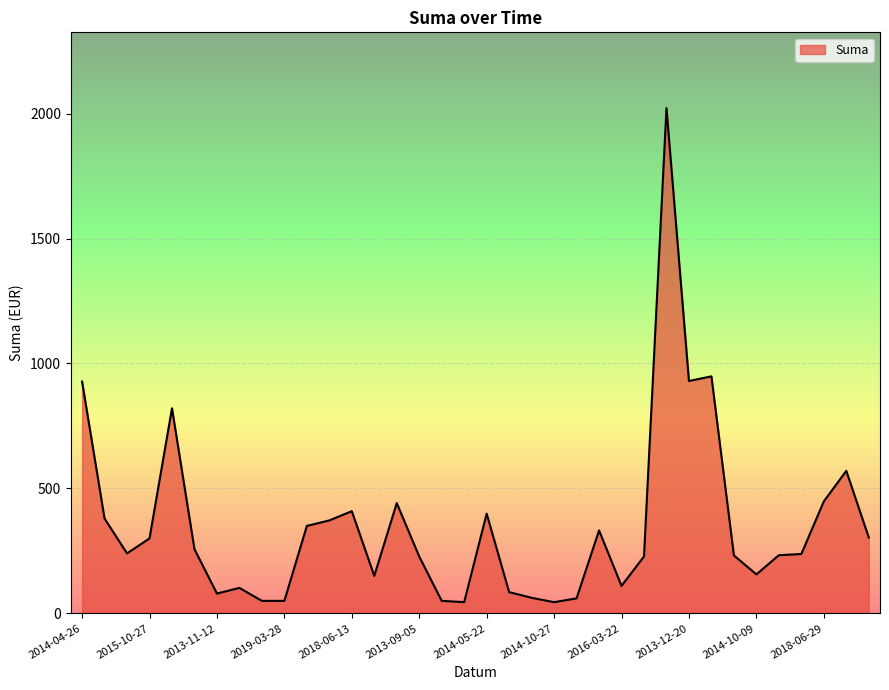

What is the difference between the maximum and minimum values?

1977.3